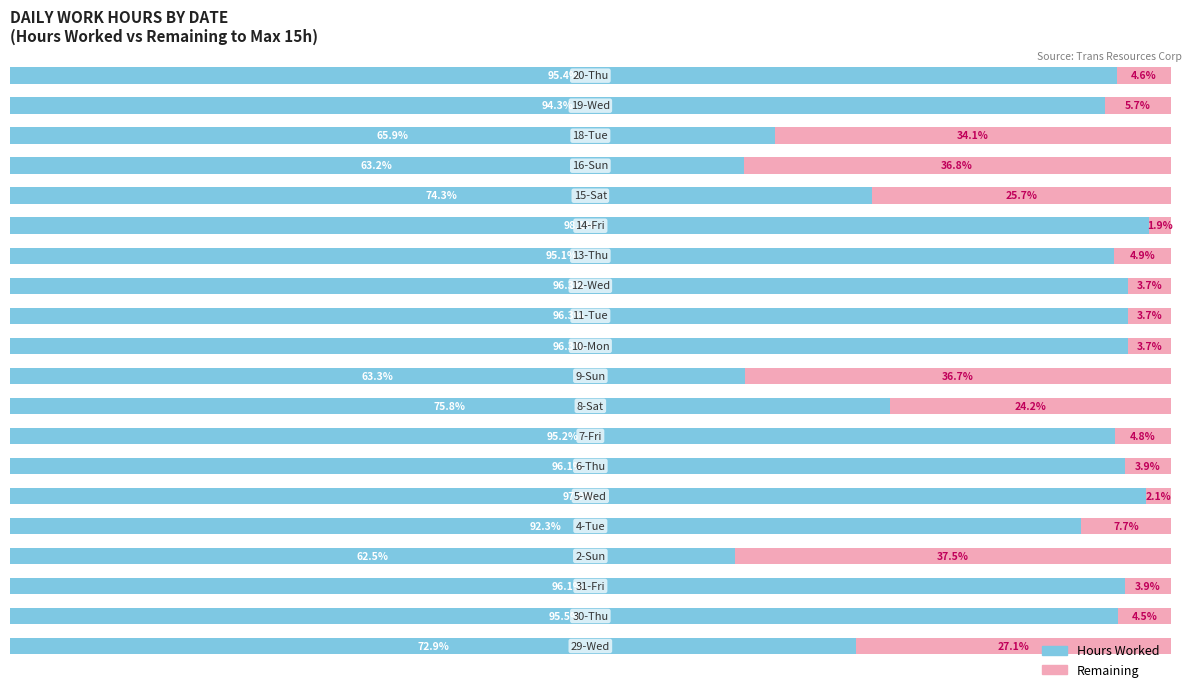

Reading right to left, list all the values displayed in this chart.

Hours Worked: 19=95.4	18=94.3	17=65.9	16=63.2	15=74.3	14=98.1	13=95.1	12=96.3	11=96.3	10=96.3	9=63.3	8=75.8	7=95.2	6=96.1	5=97.9	4=92.3	3=62.5	2=96.1	1=95.5	0=72.9
Remaining: 19=4.6	18=5.7	17=34.1	16=36.8	15=25.7	14=1.9	13=4.9	12=3.7	11=3.7	10=3.7	9=36.7	8=24.2	7=4.8	6=3.9	5=2.1	4=7.7	3=37.5	2=3.9	1=4.5	0=27.1